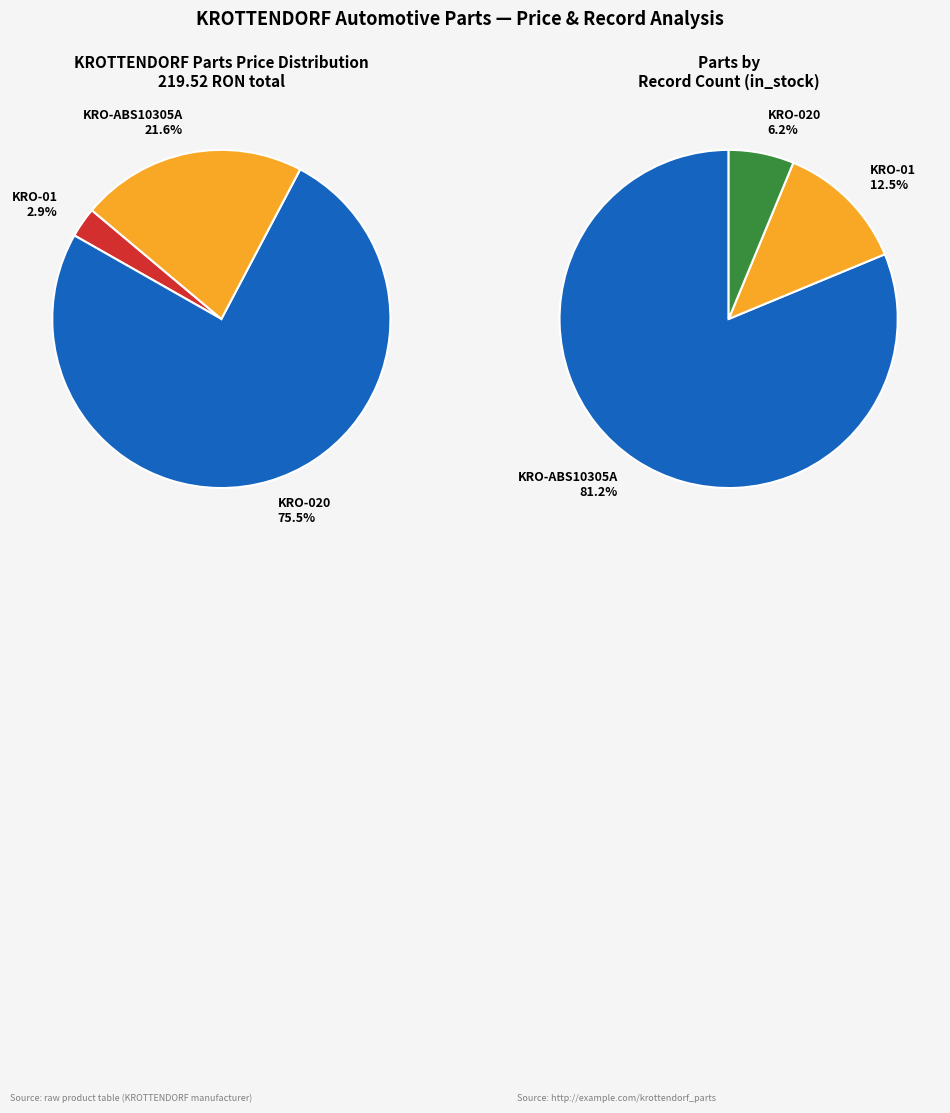

Is KRO-01 the majority of the pie?

No